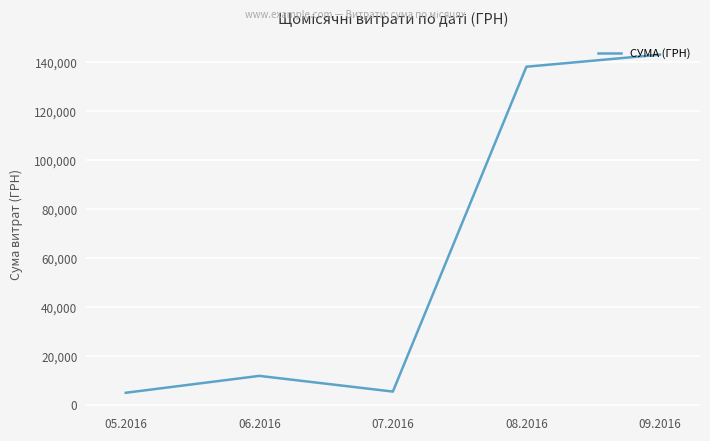

True or false: there are more than 2 points higher than both neighbors.

False